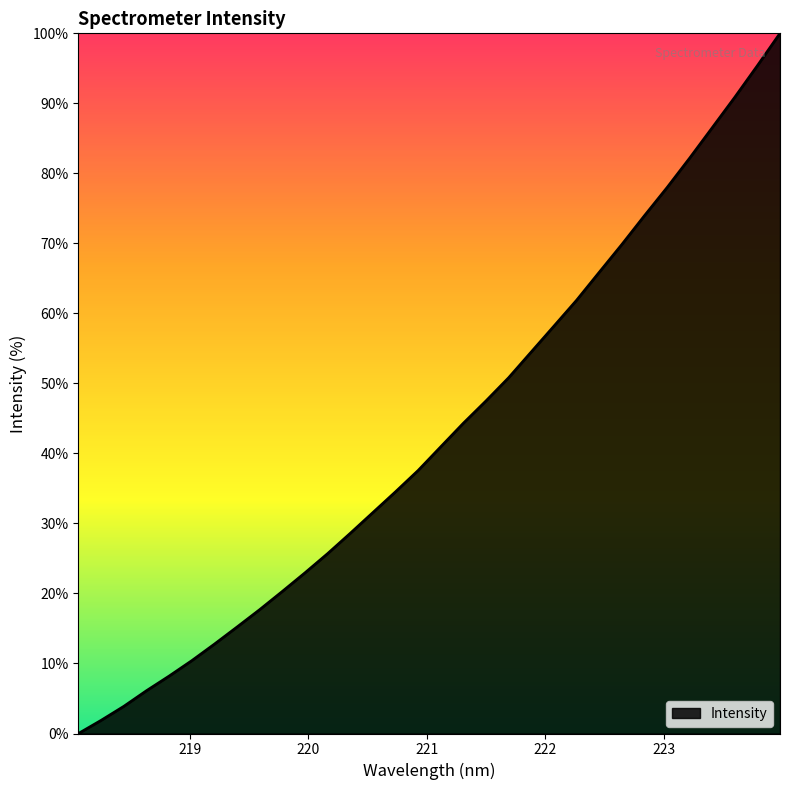

What is the maximum value shown in the chart?

100.0